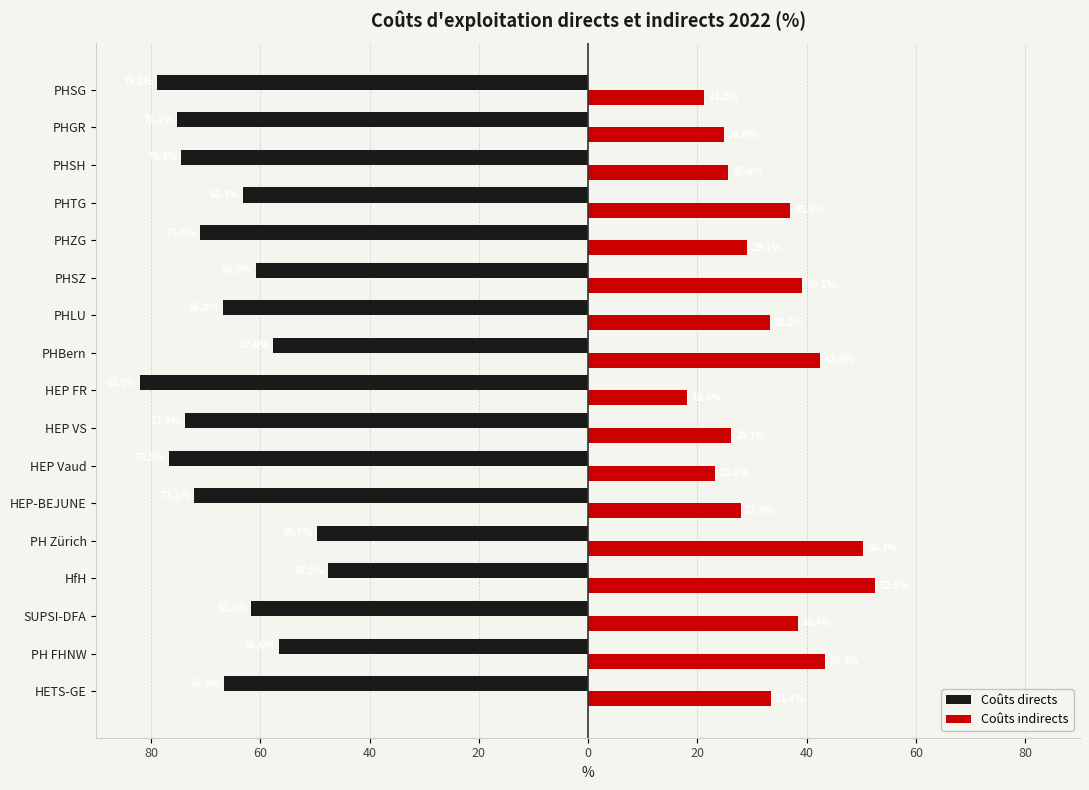

What are all the series names shown in the legend?

Coûts directs, Coûts indirects